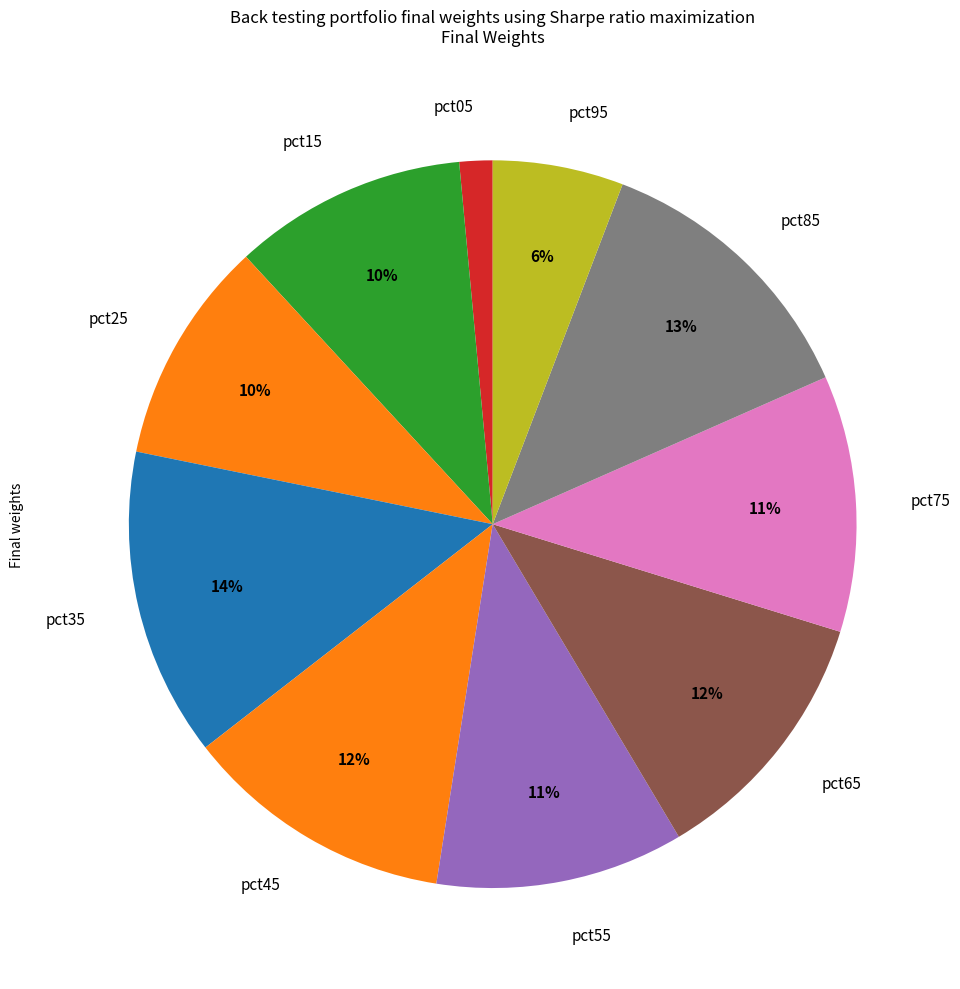

Which category has the smallest portion of the pie?

pct05